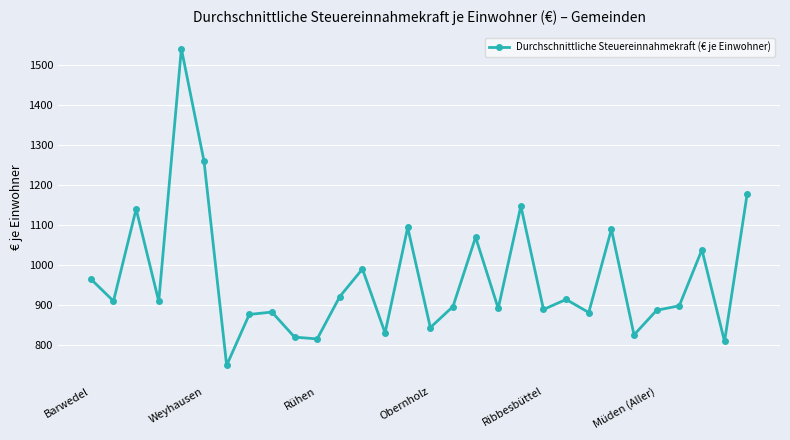

How many distinct data groups are displayed?

1